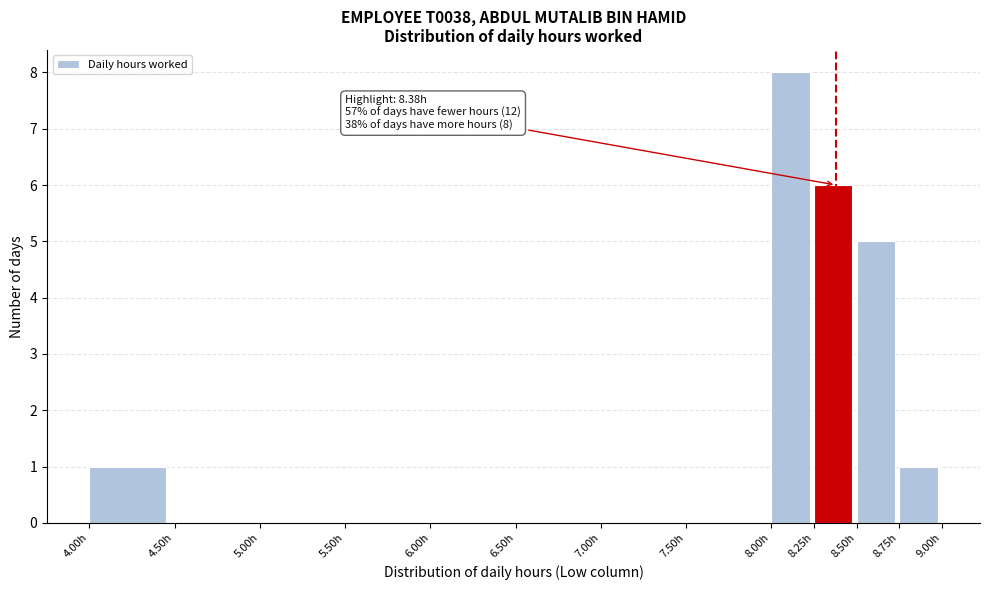

Which range on the x-axis has the tallest bar?

8.00 to 8.25